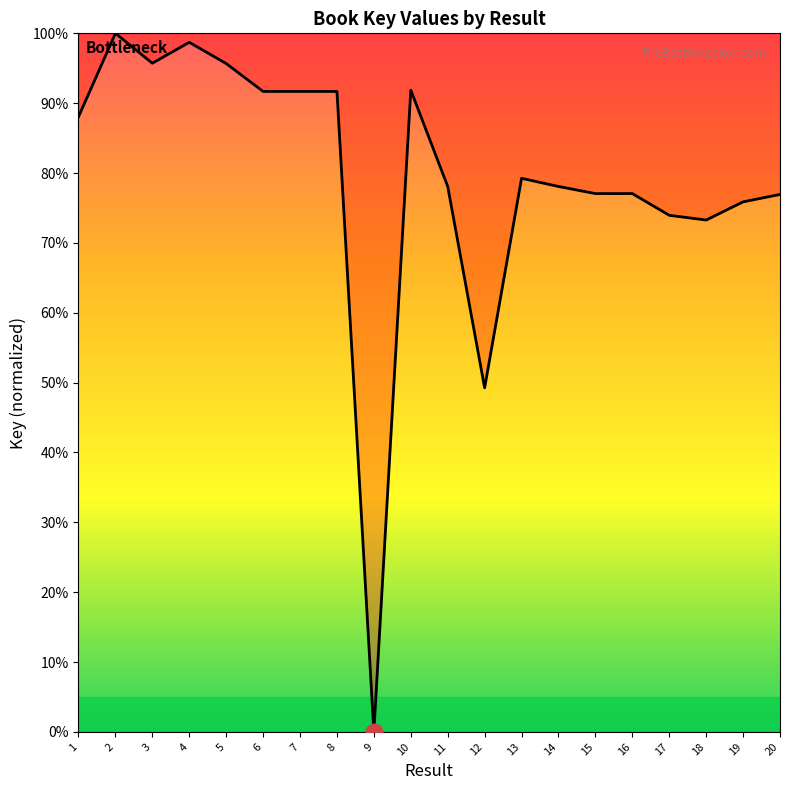

Which category has the highest value across all series?

2